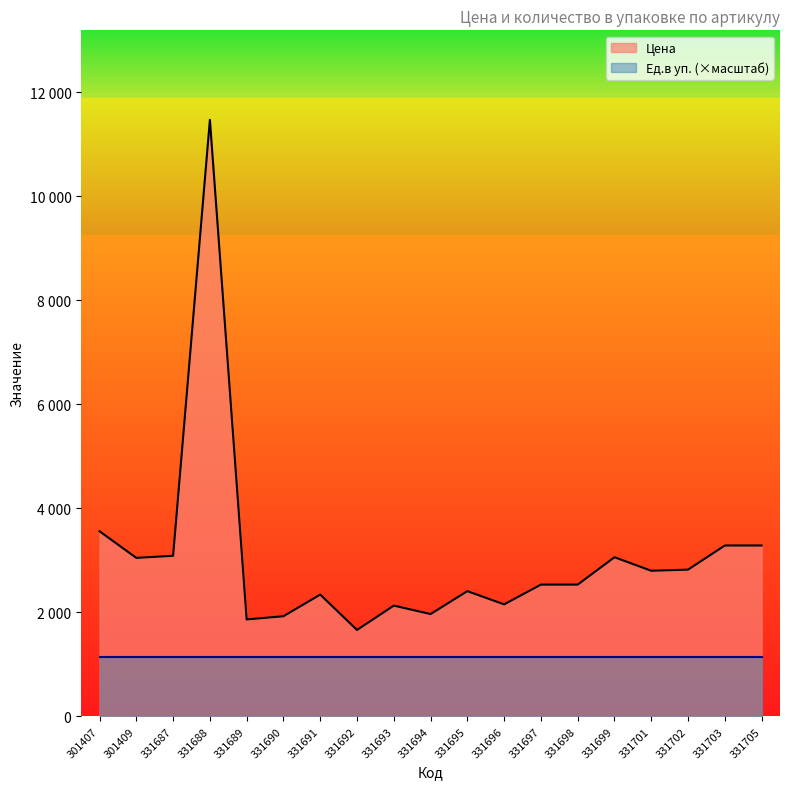

What value does the data have at 331693?

2130.0